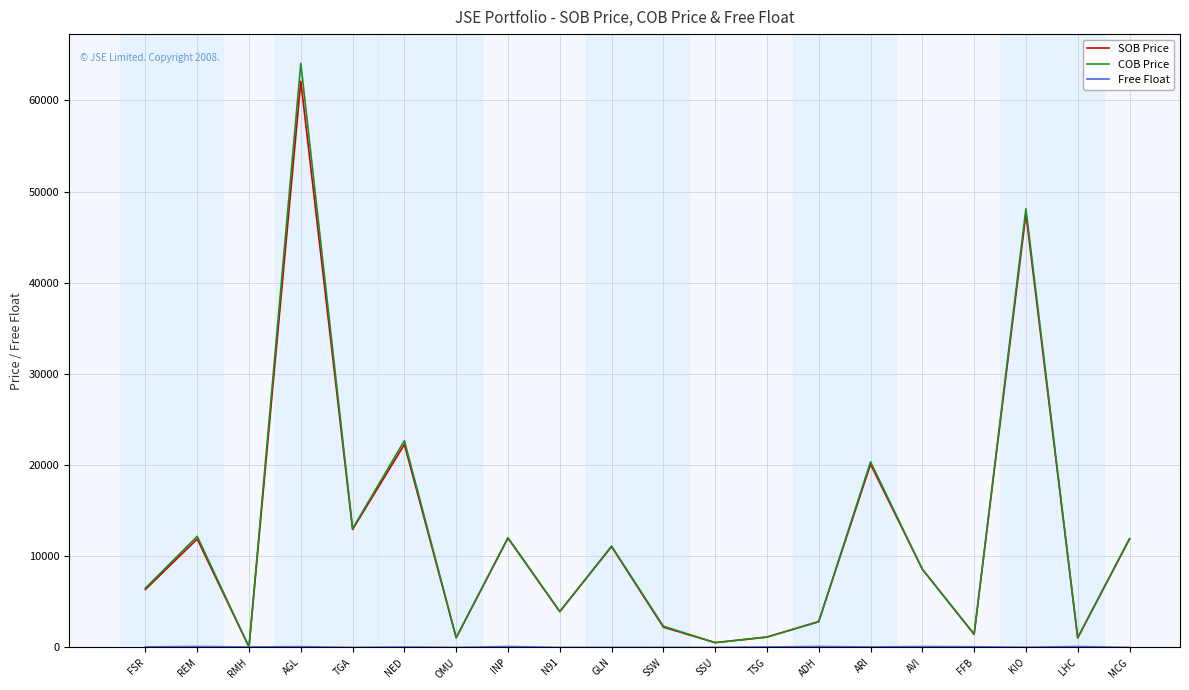

At which label does COB Price first exceed 8576?

REM